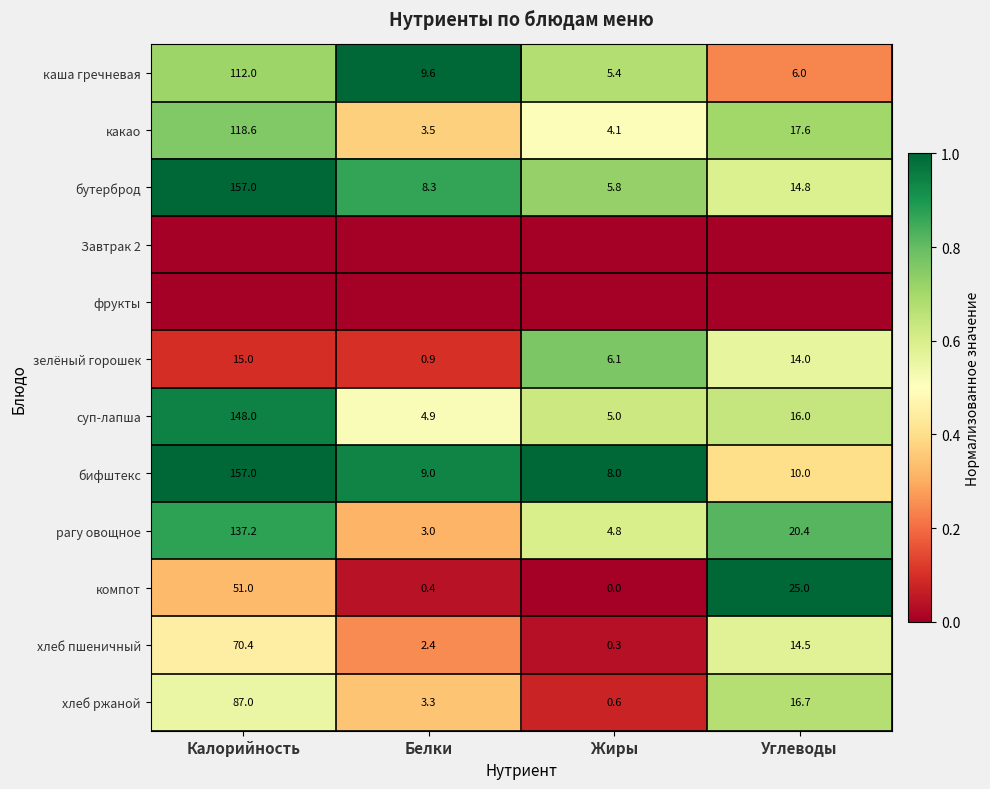

What is the sum of the хлеб пшеничный values at Белки and Углеводы?

16.9